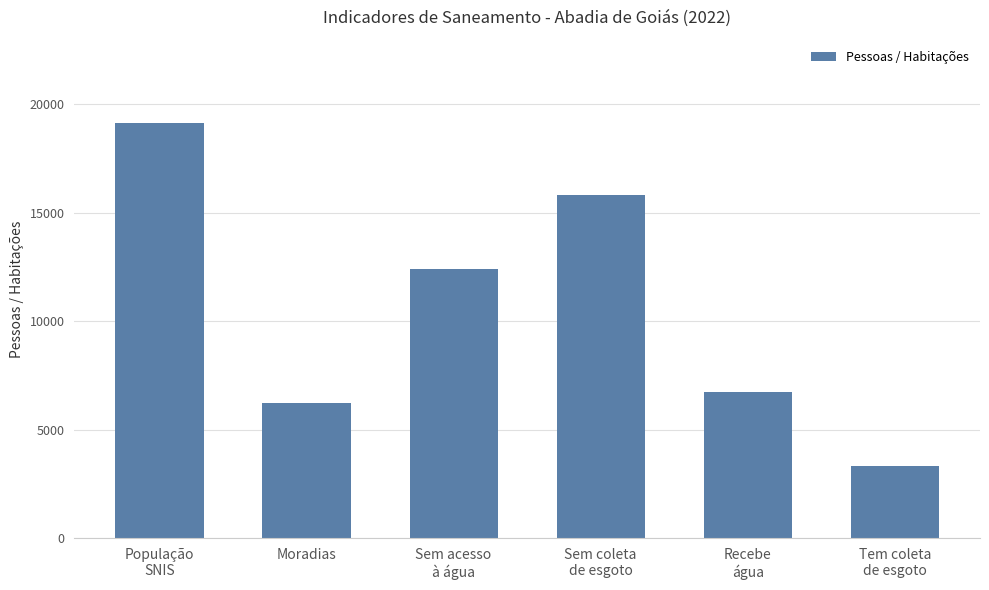

What is the change in value from Recebe
água to Tem coleta
de esgoto?

-3407